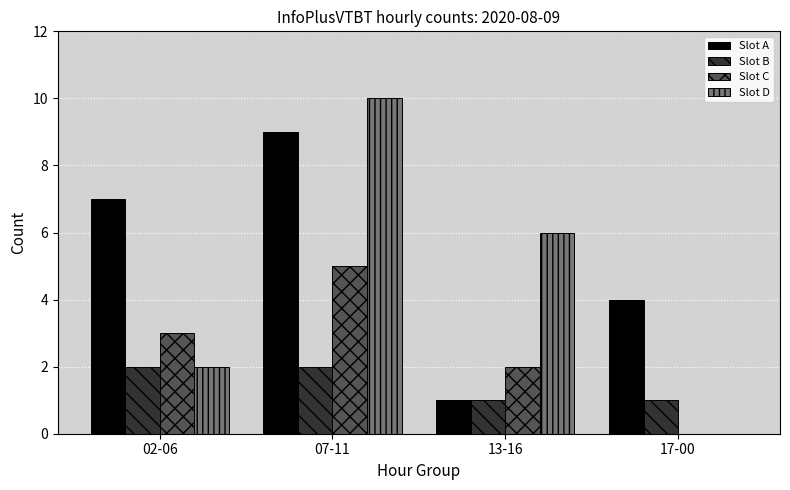

Which series changed the most between 07-11 and 17-00?

Slot D